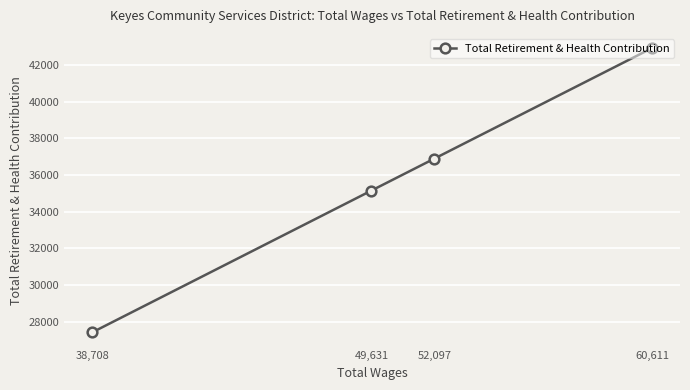

The chart shows a value of 63074 at 49,631. True or false?

False